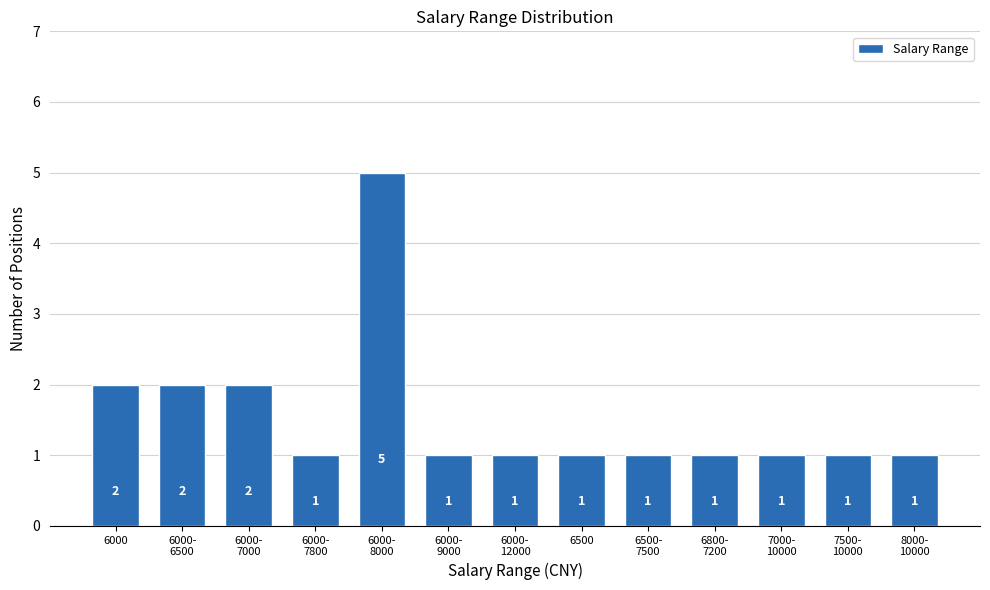

Reading left to right, what are all the values shown in this chart?

2	2	2	1	5	1	1	1	1	1	1	1	1